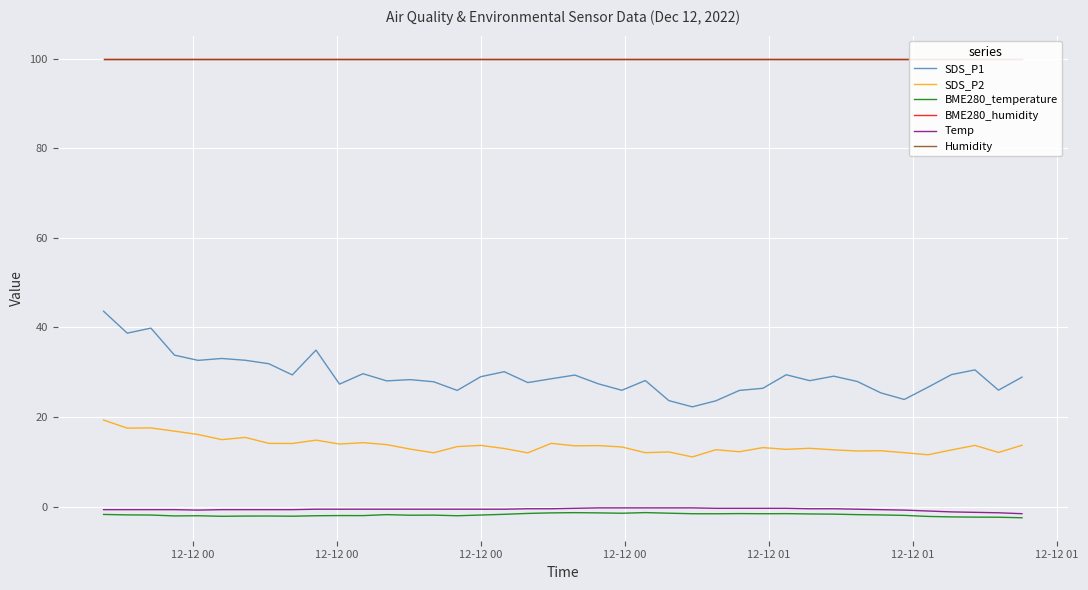

What is the sum of all Humidity values?

3996.0